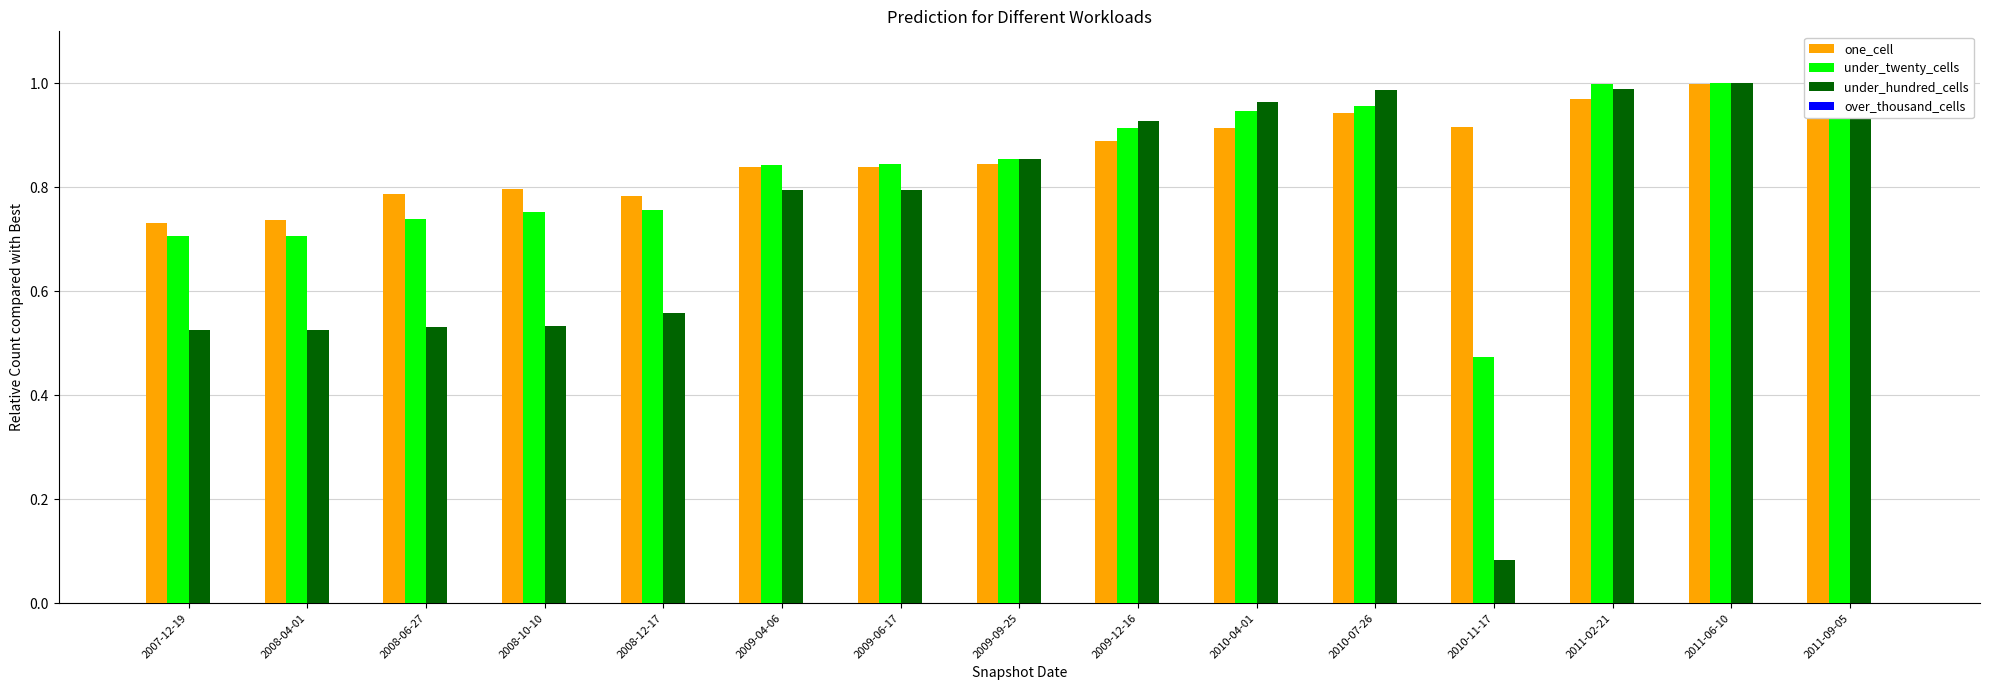

Which series has the largest total across all categories?

one_cell